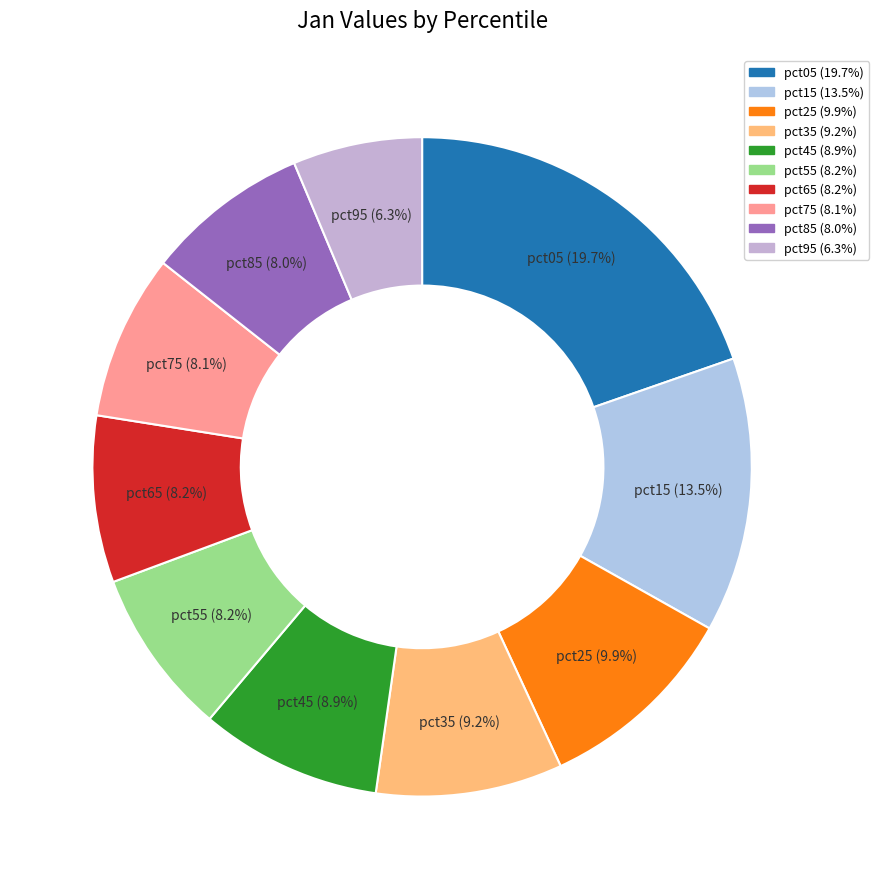

Does pct45 represent more than half of the total?

No